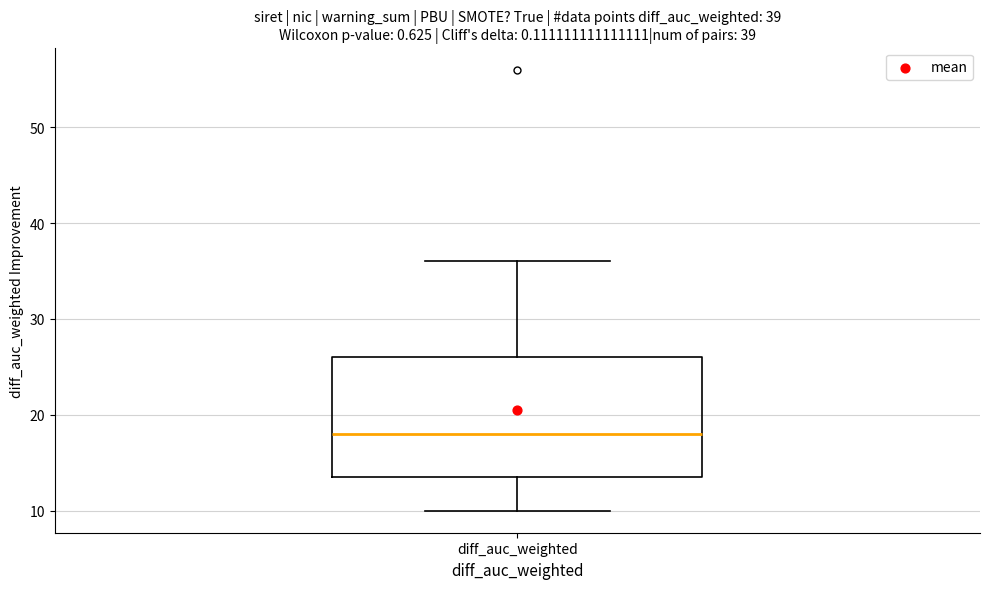

Where is the lower edge of the box for diff_auc_weighted on the y-axis? The values are not printed on the chart, so give them approximately, as read against the axis.

14